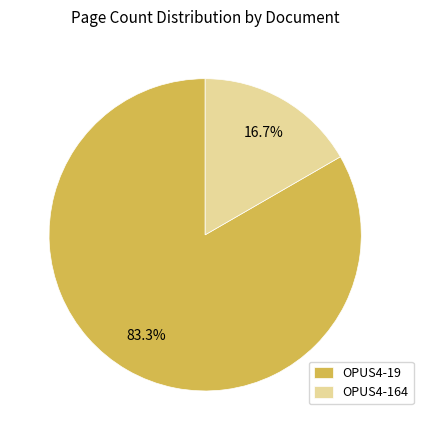

Is OPUS4-19 the majority of the pie?

Yes